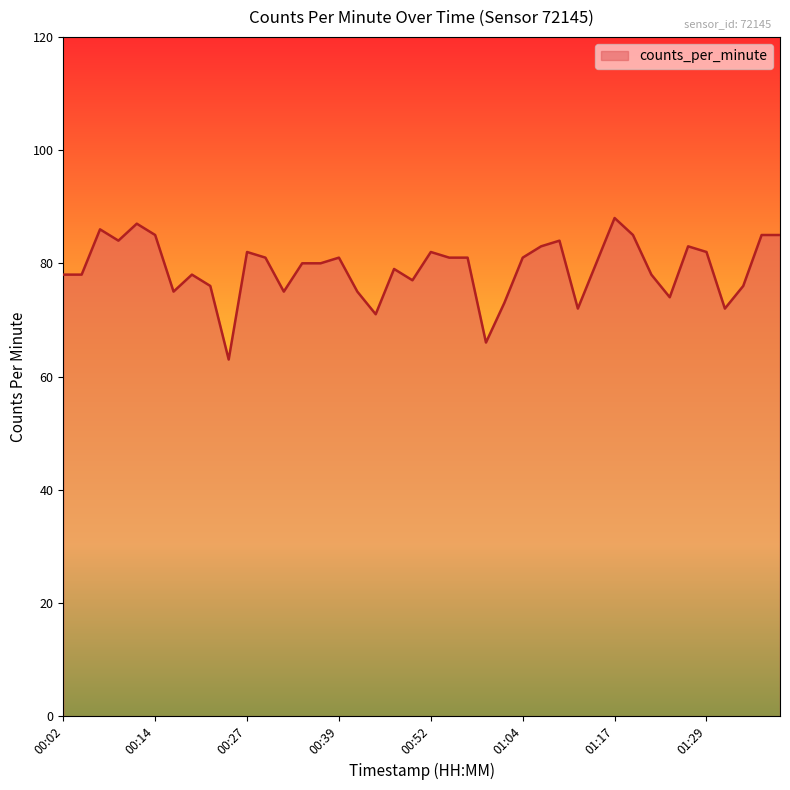

What is the greatest value displayed?

88